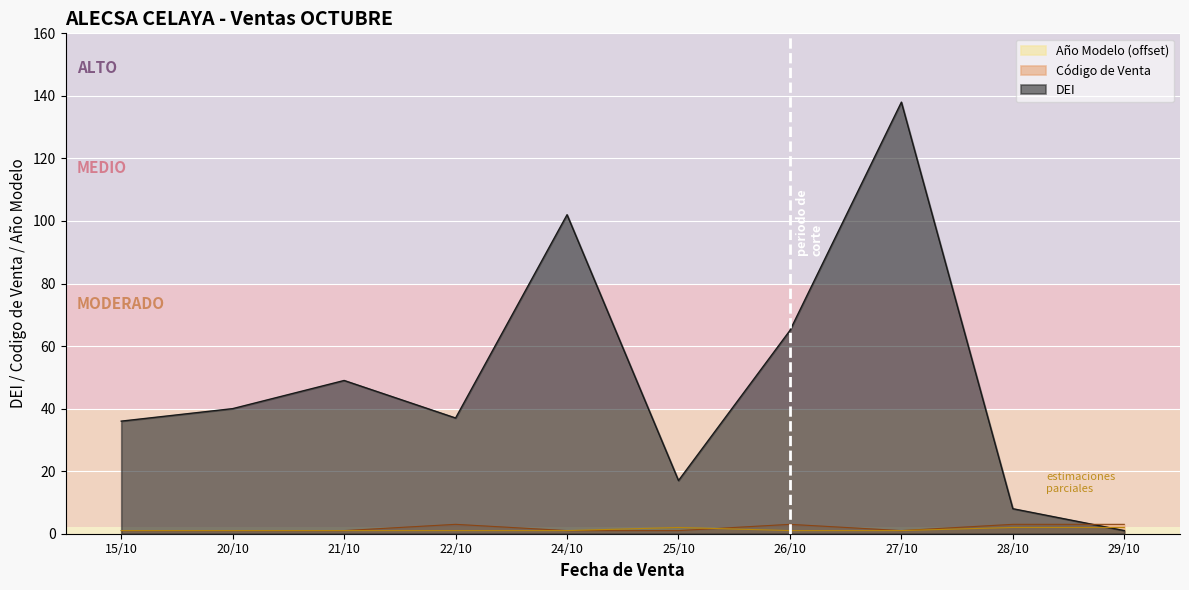

Between 20/10 and 25/10, which series saw the biggest shift?

DEI